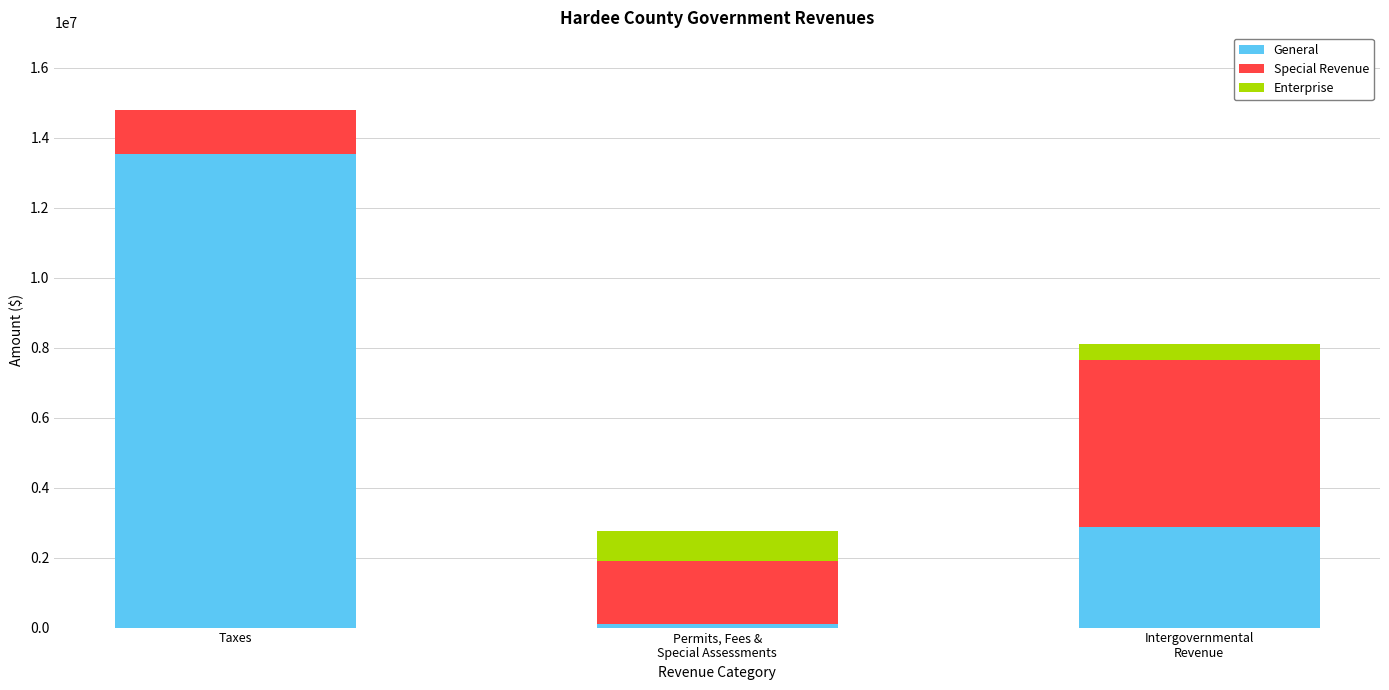

True or false: General has a value of 9039091 at Taxes.

False